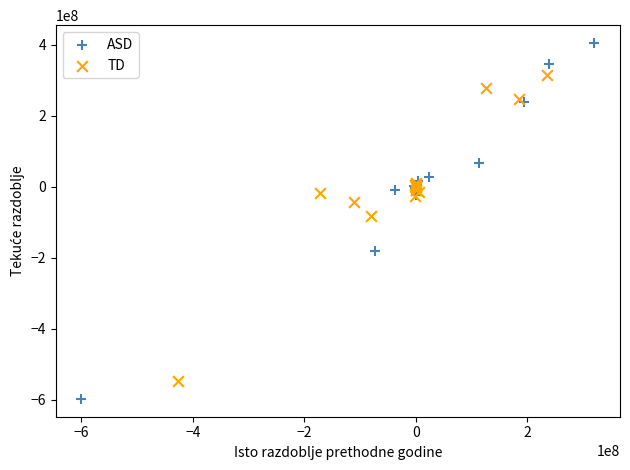

Which series reaches the minimum Y coordinate?

ASD